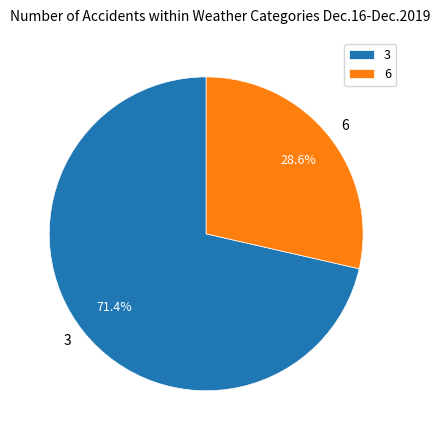

The 3 slice represents 83% of the pie. True or false?

False